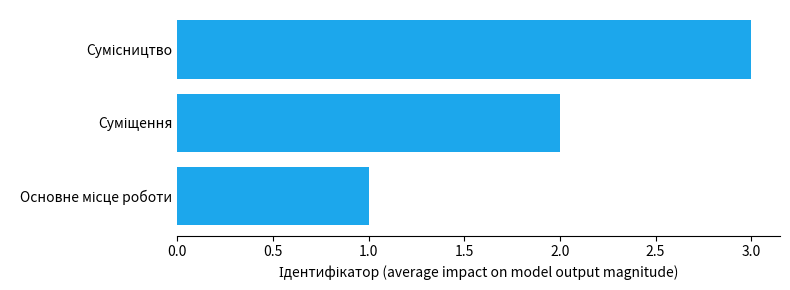

What is the maximum value shown in the chart?

3